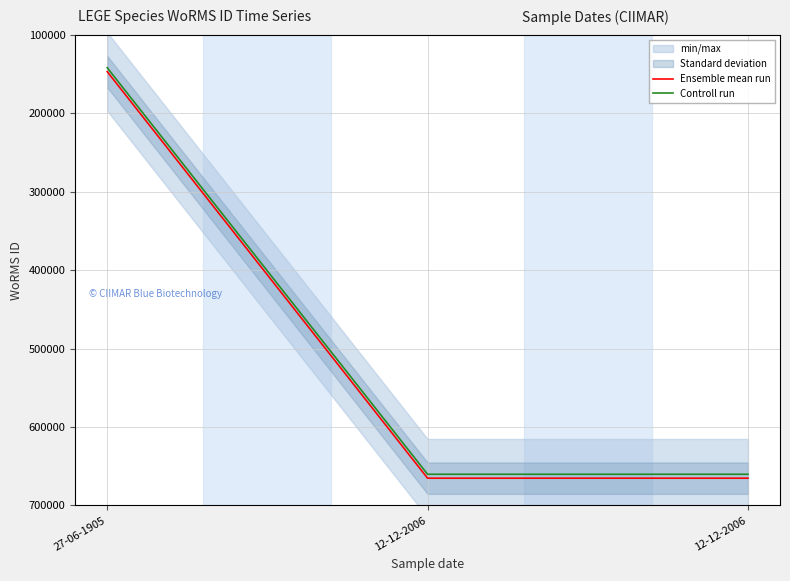

The Ensemble mean run series shows 665240 at 12-12-2006. True or false?

True